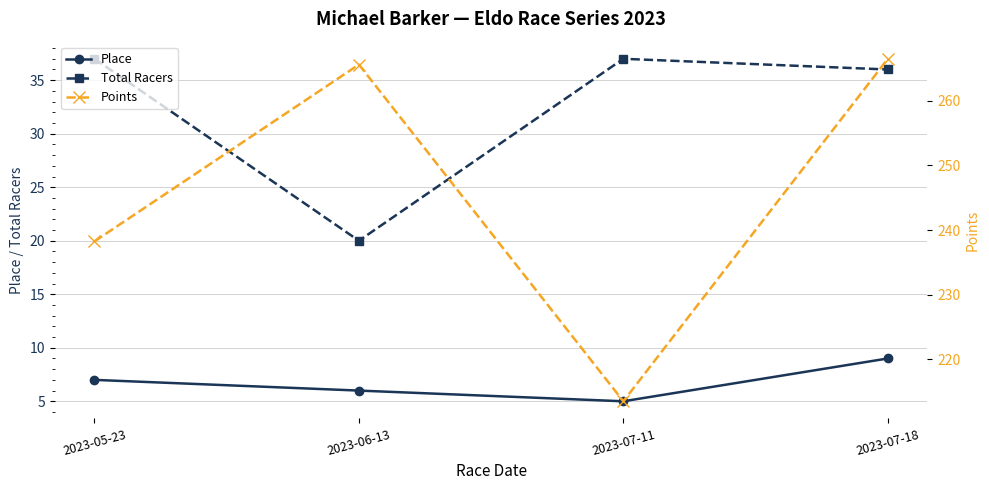

True or false: Place and Total Racers intersect in this chart.

False